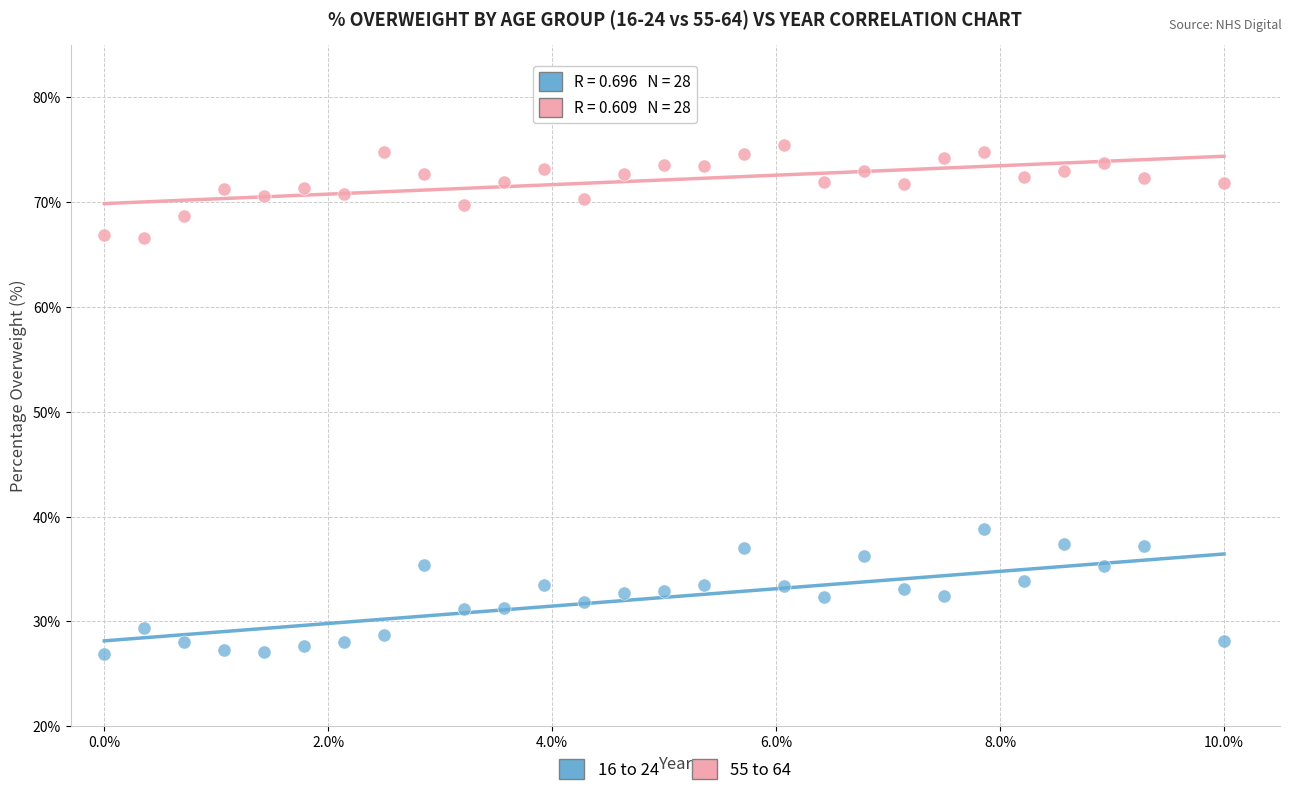

Across all series, what Y value is closest to 51?

38.8